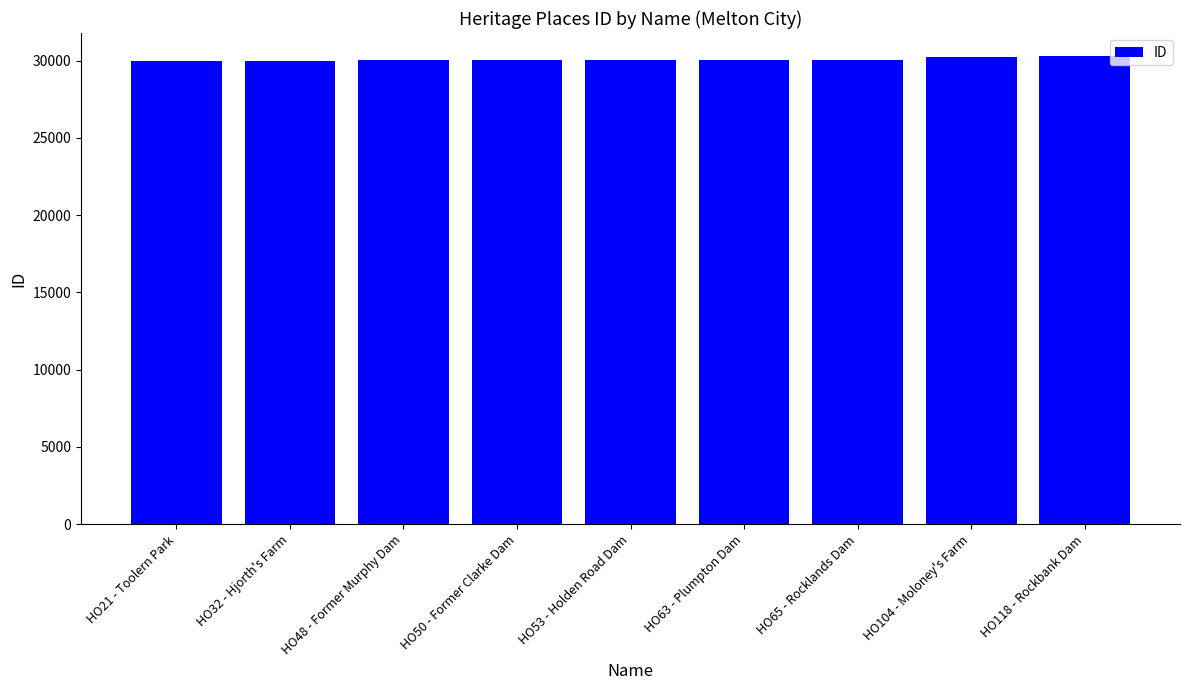

What is the sum of the values at HO53 - Holden Road Dam and HO65 - Rocklands Dam?

60119